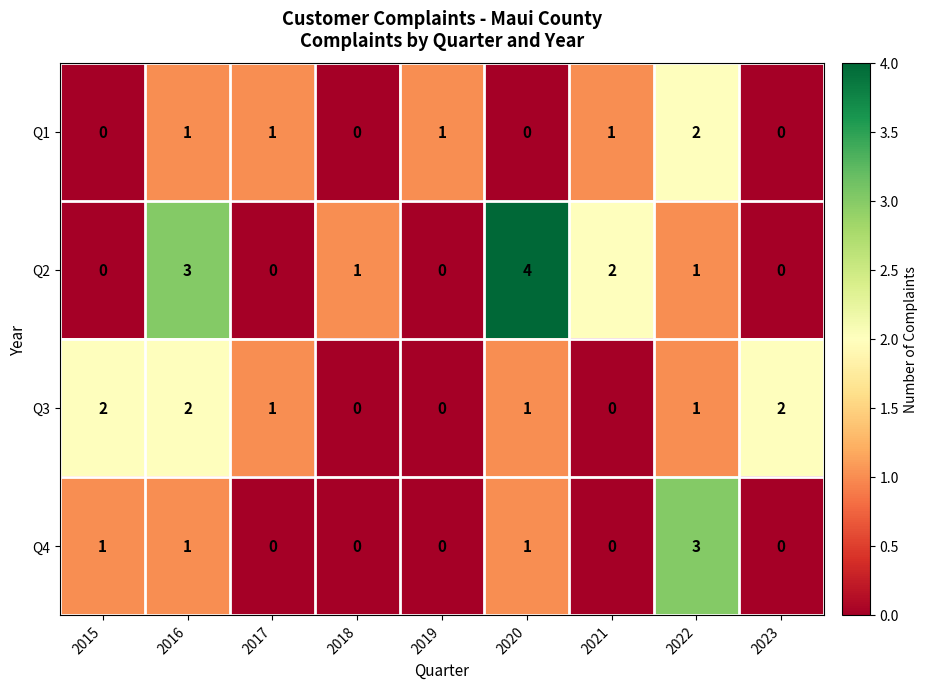

Which series has the largest range (max minus min)?

Q2